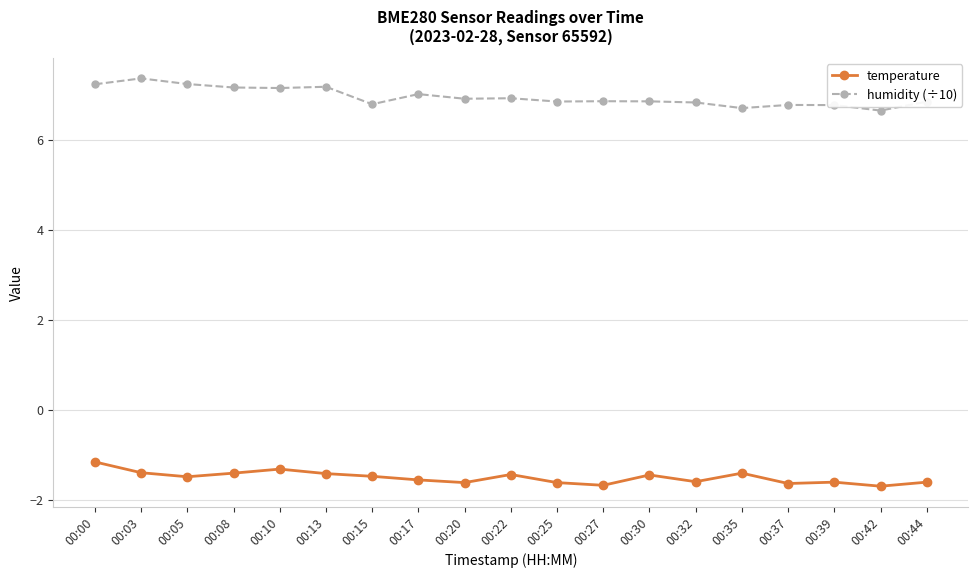

What is the sum of the temperature values at 00:15 and 00:32?

-3.1